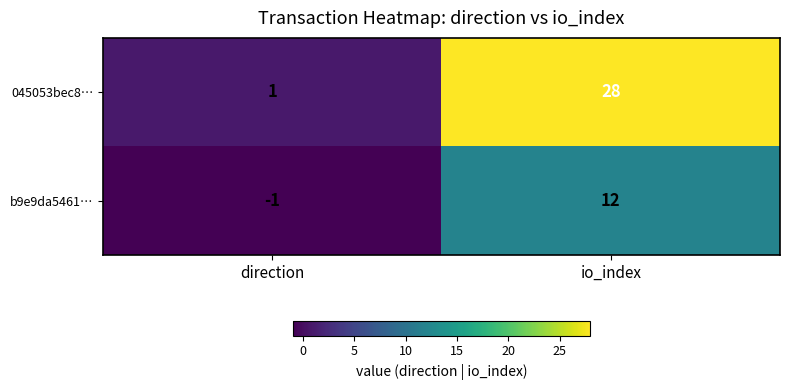

List the series in order of their overall mean, lowest first.

b9e9da5461…, 045053bec8…